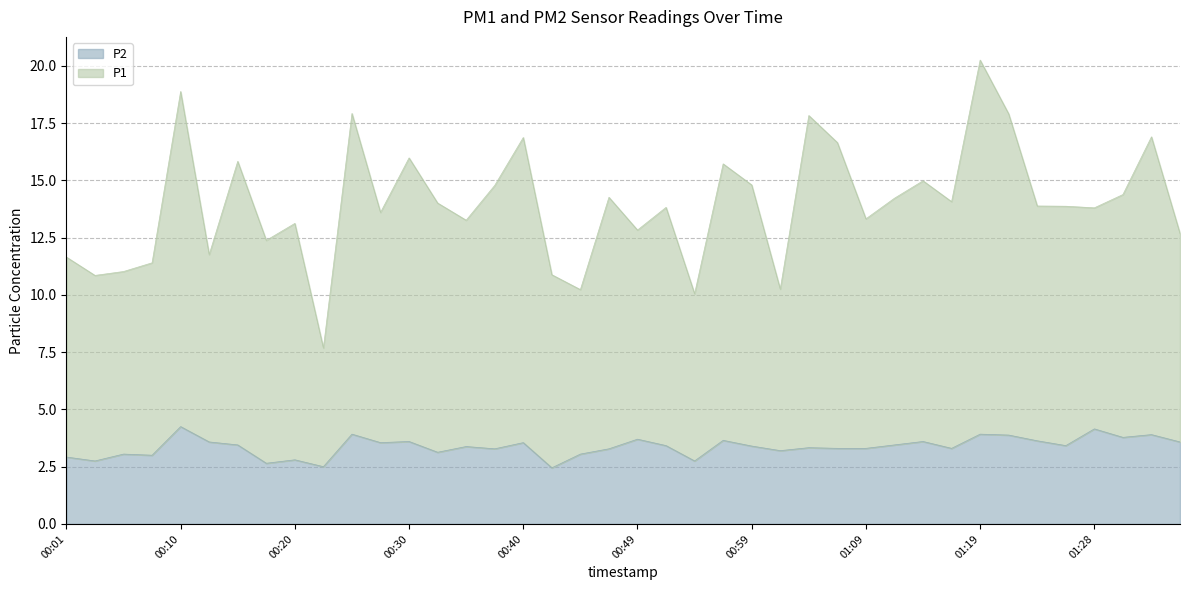

How many lines are shown in the chart?

2